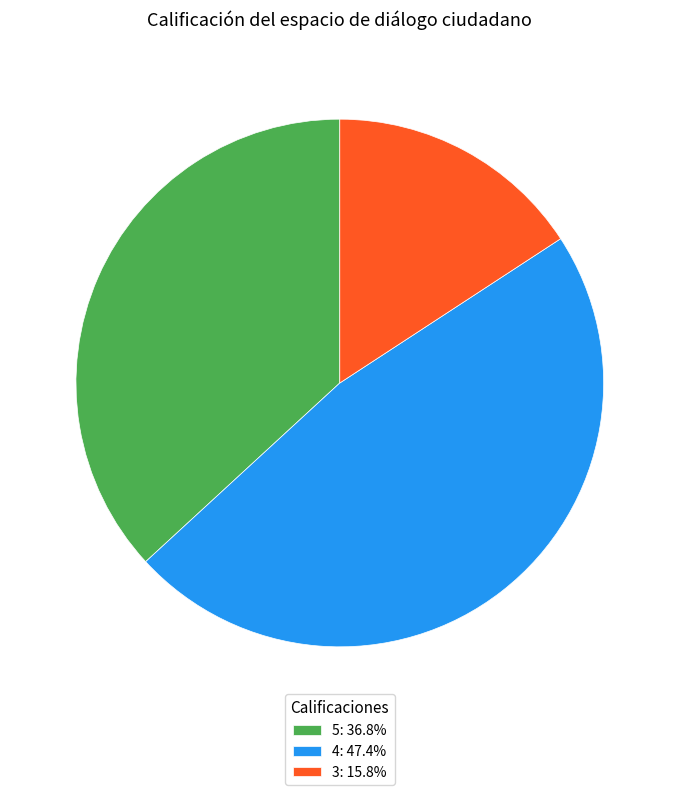

Which slice is the largest?

4